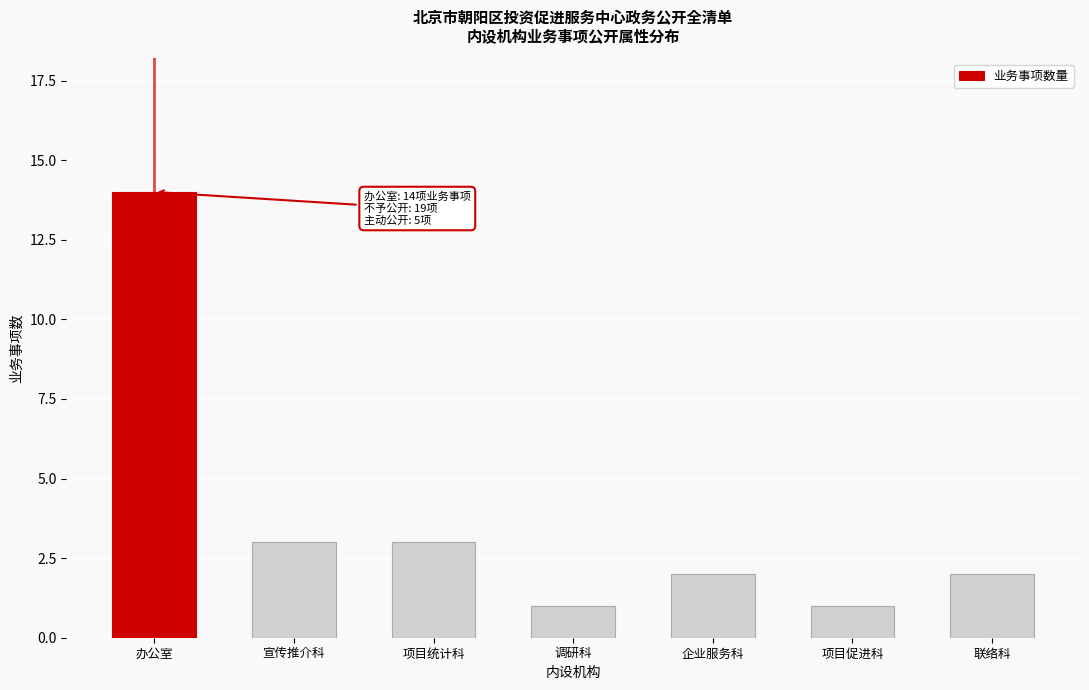

Reading left to right, transcribe all the data shown in this chart.

办公室=14	宣传推介科=3	项目统计科=3	调研科=1	企业服务科=2	项目促进科=1	联络科=2